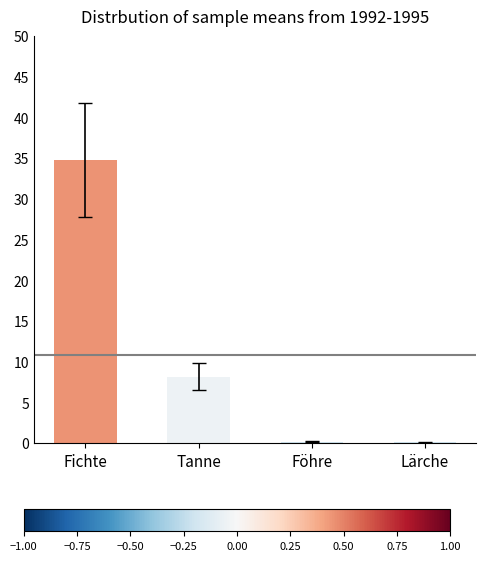

What is the greatest value displayed?

34.8